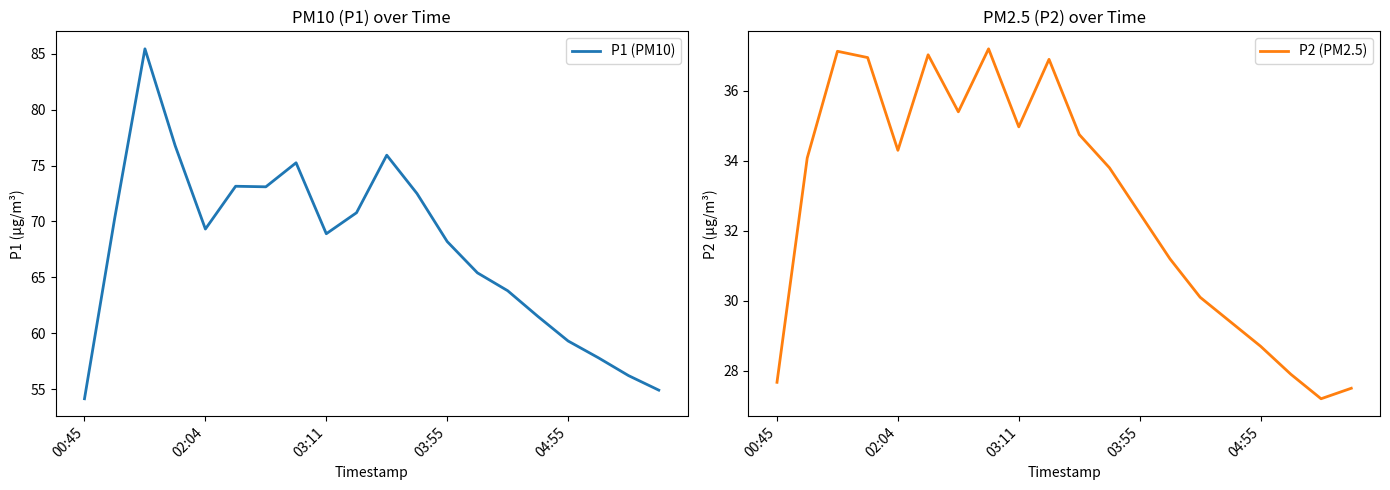

What are all the series names shown in the legend?

P1 (PM10), P2 (PM2.5)